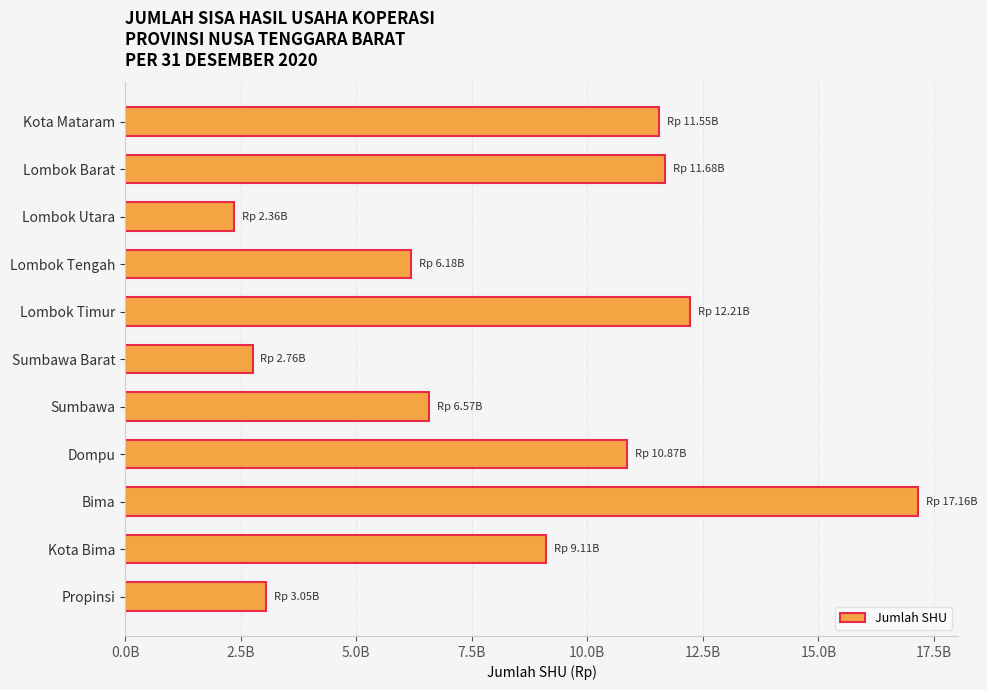

Does the chart contain any negative values?

No